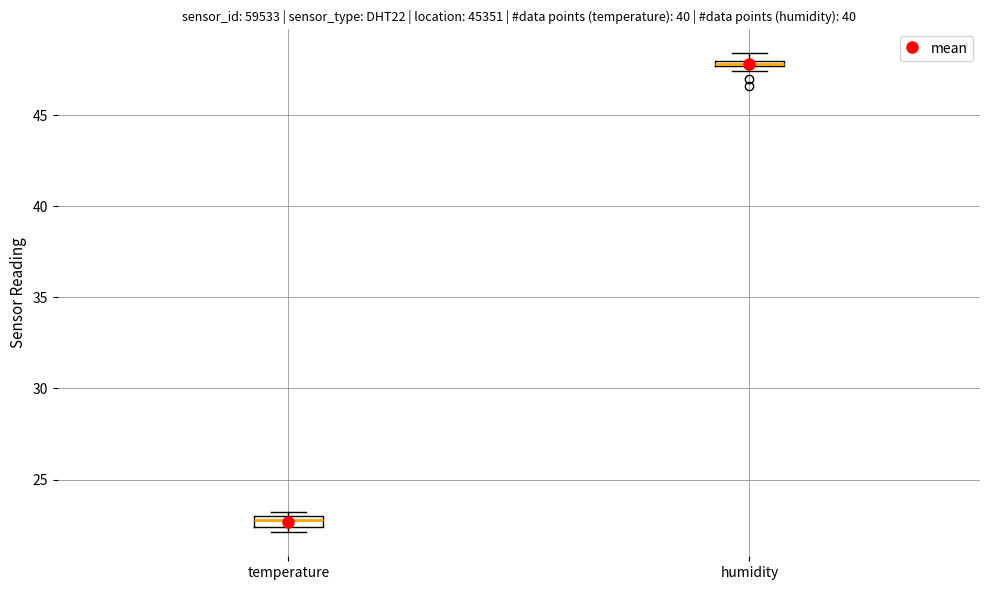

Where is the lower edge of the box for temperature on the y-axis? The values are not printed on the chart, so give them approximately, as read against the axis.

22.5